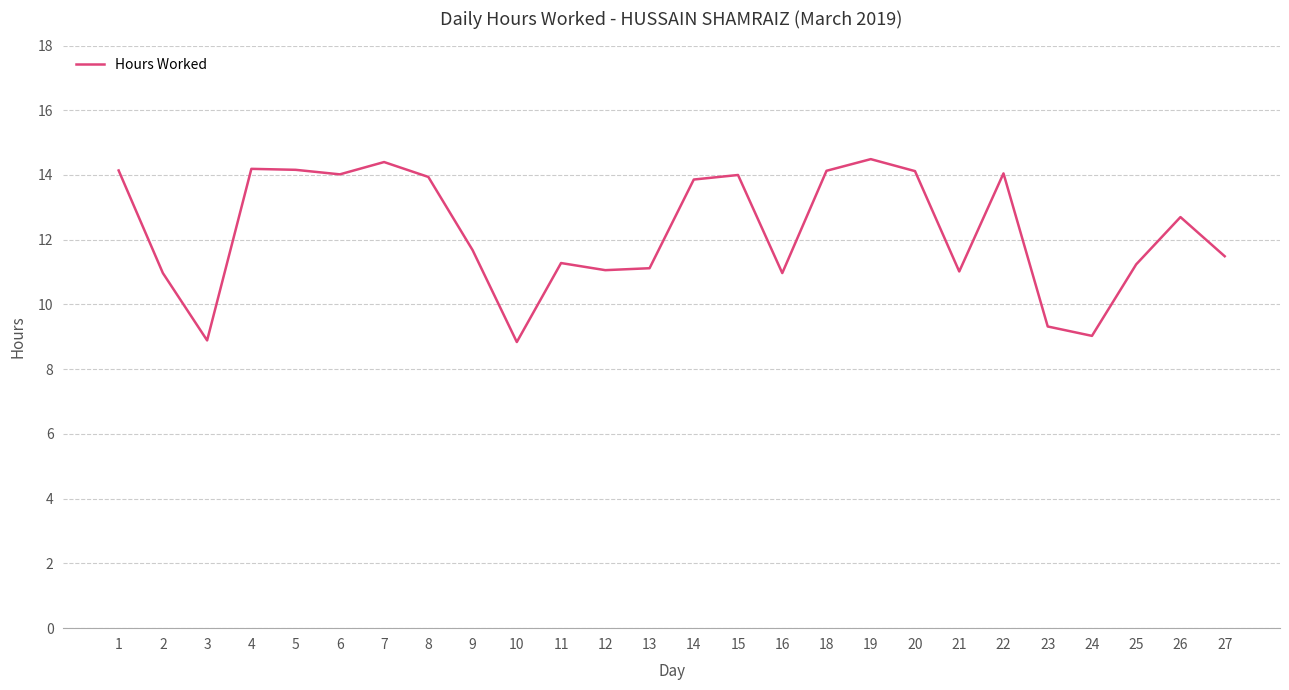

Which has a higher value, 6 or 23?

6